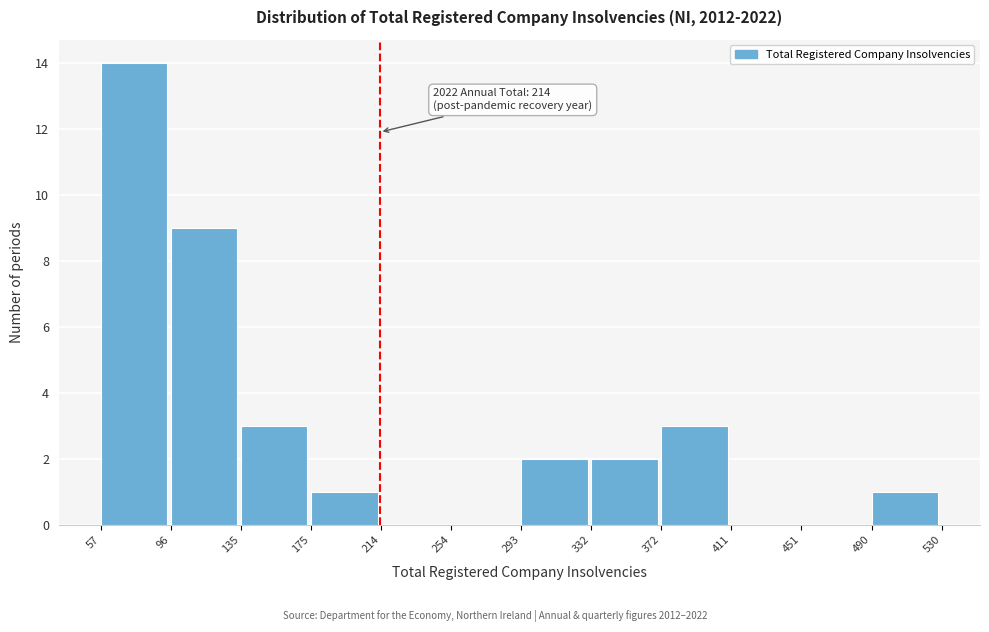

Over which range of the x-axis is the bar tallest?

57 to 96